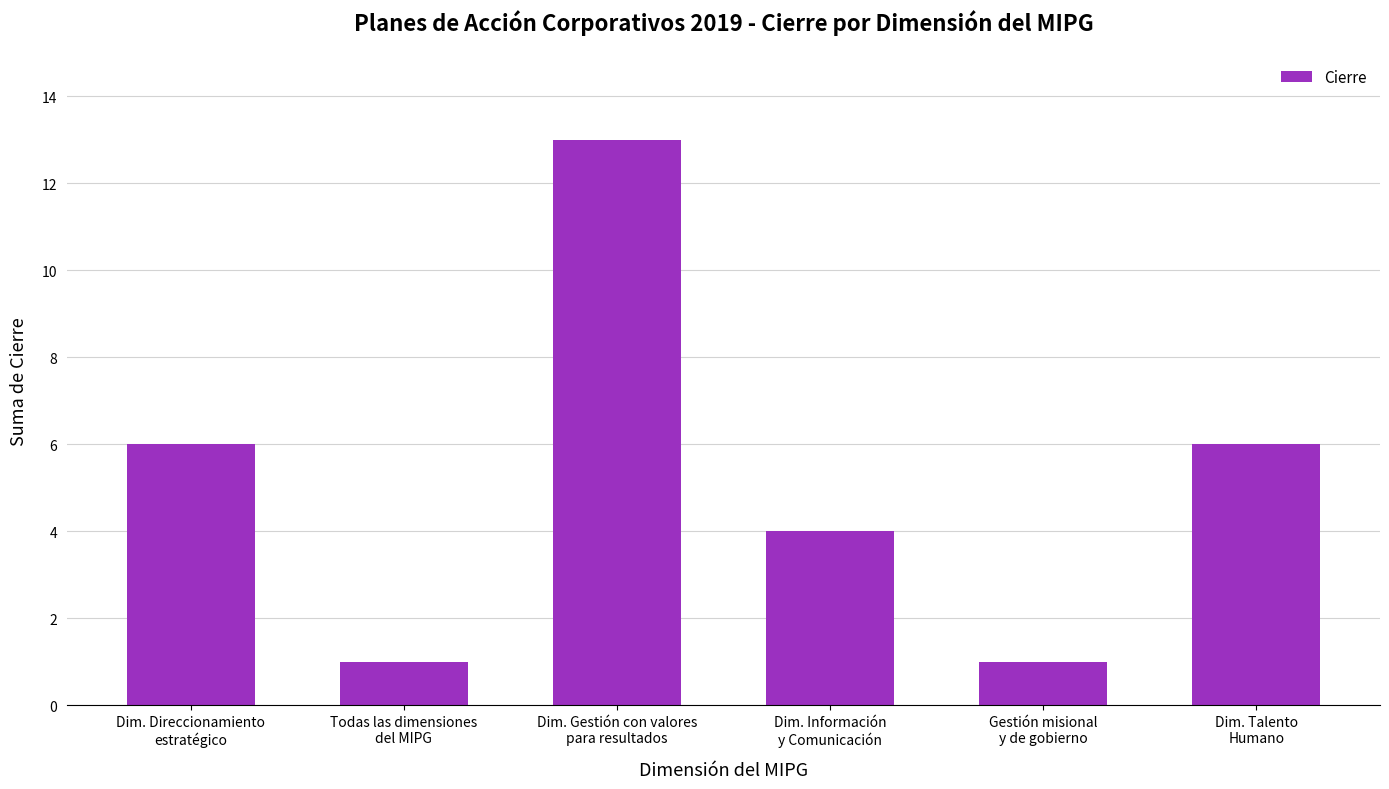

Between Dim. Gestión con valores
para resultados and Dim. Información
y Comunicación, which is larger?

Dim. Gestión con valores
para resultados